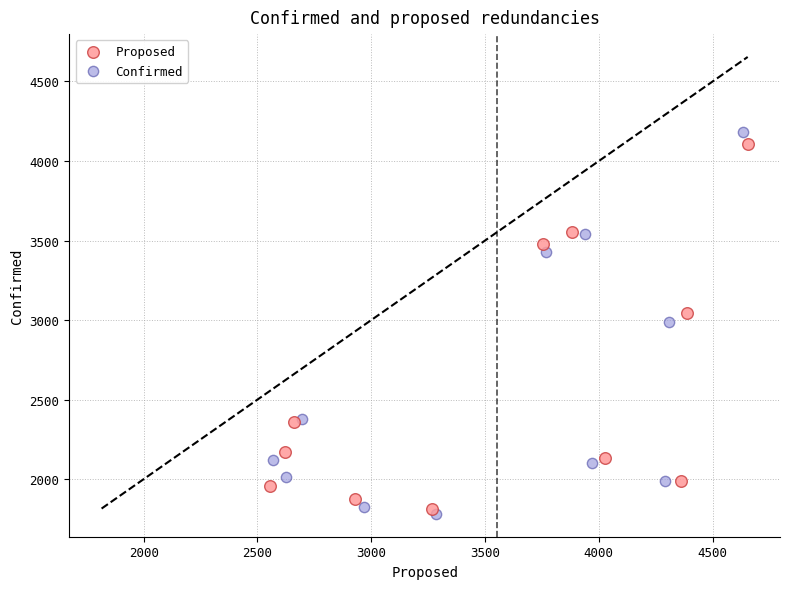

Which series contains the lowest Y value?

Confirmed